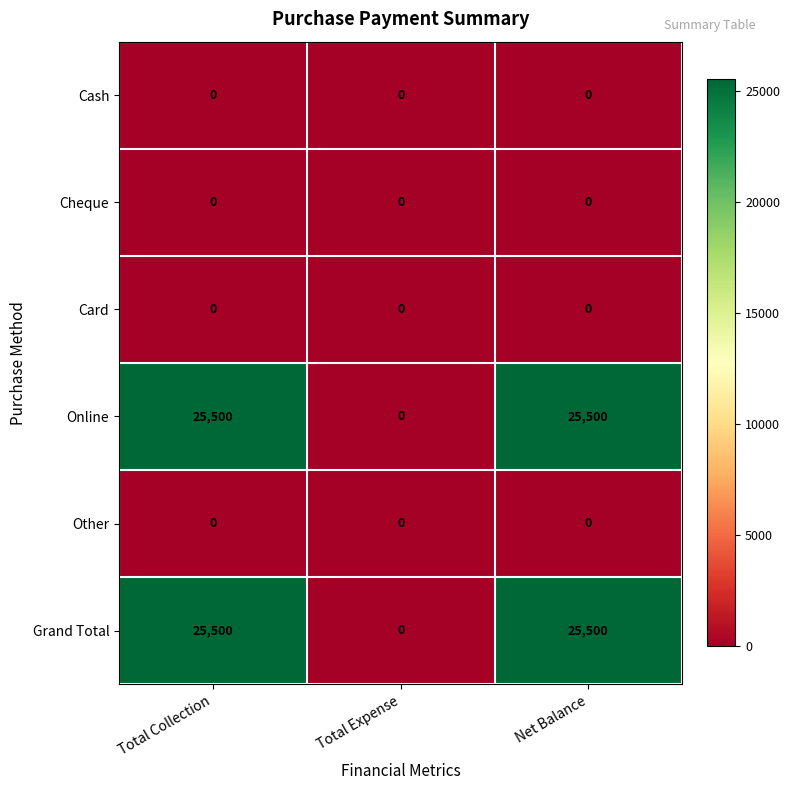

What is the maximum value shown in the chart?

25500